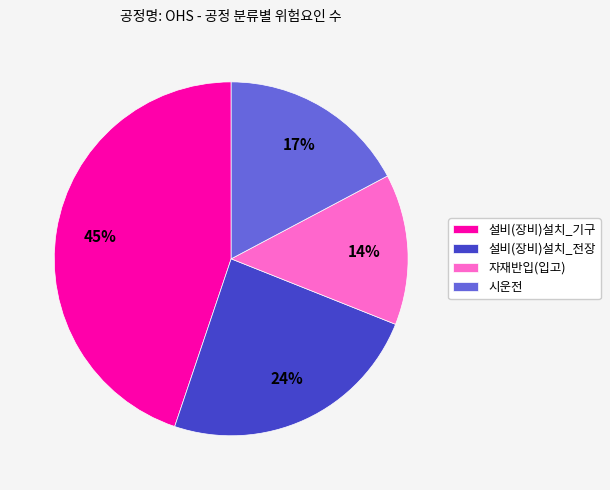

Between 설비(장비)설치_전장 and 시운전, which is larger?

설비(장비)설치_전장